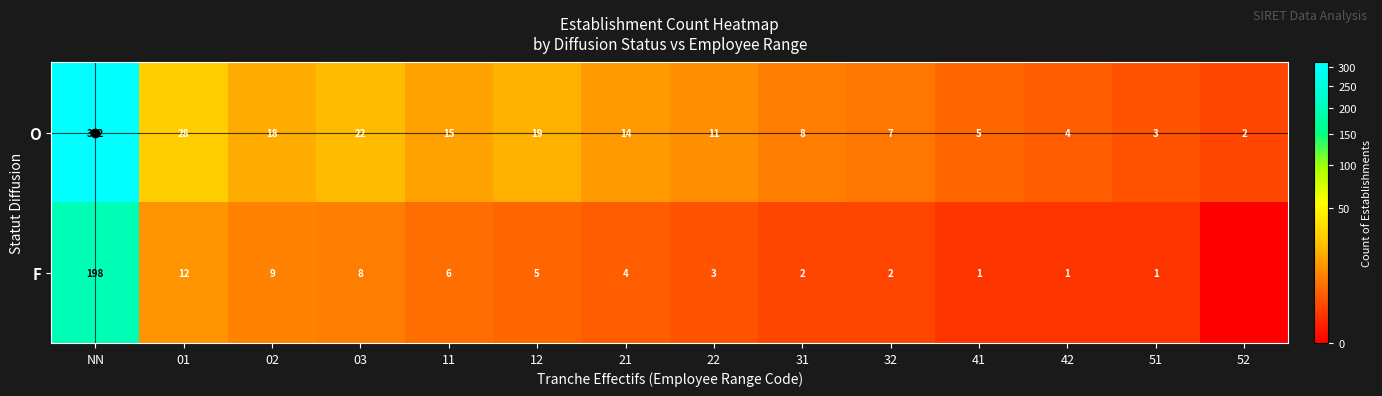

Which category has the highest value across all series?

NN